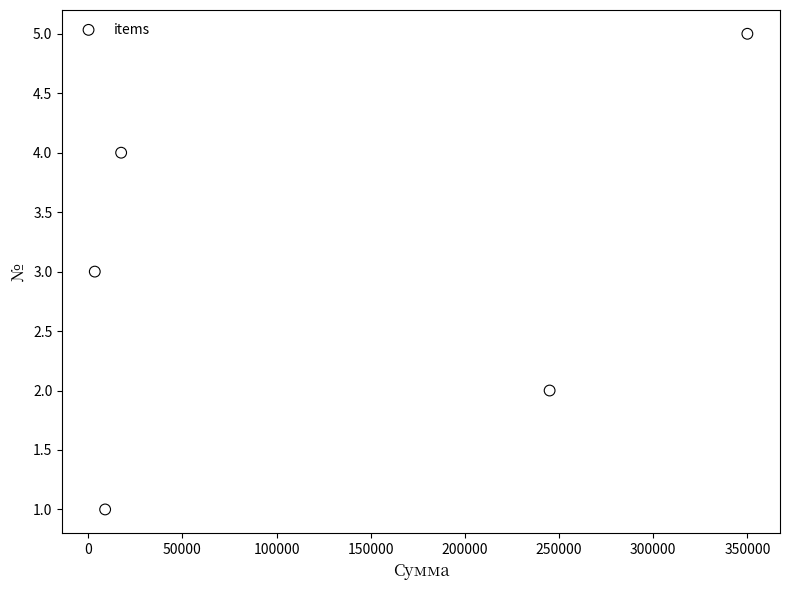

What is the range of Y values (max minus min)?

4